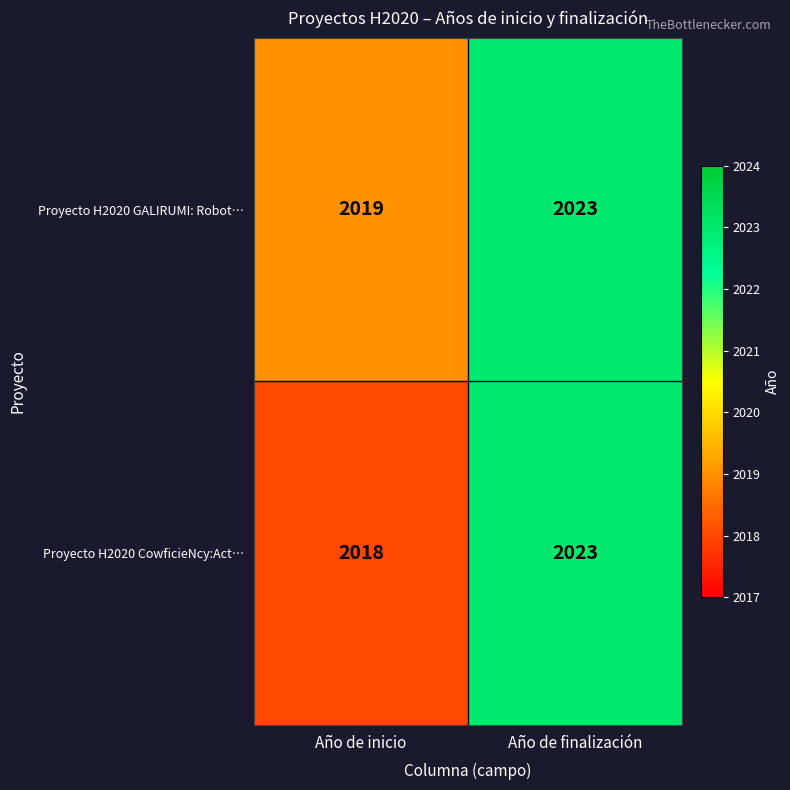

Which series has the largest range (max minus min)?

Proyecto H2020 CowficieNcy:Act…